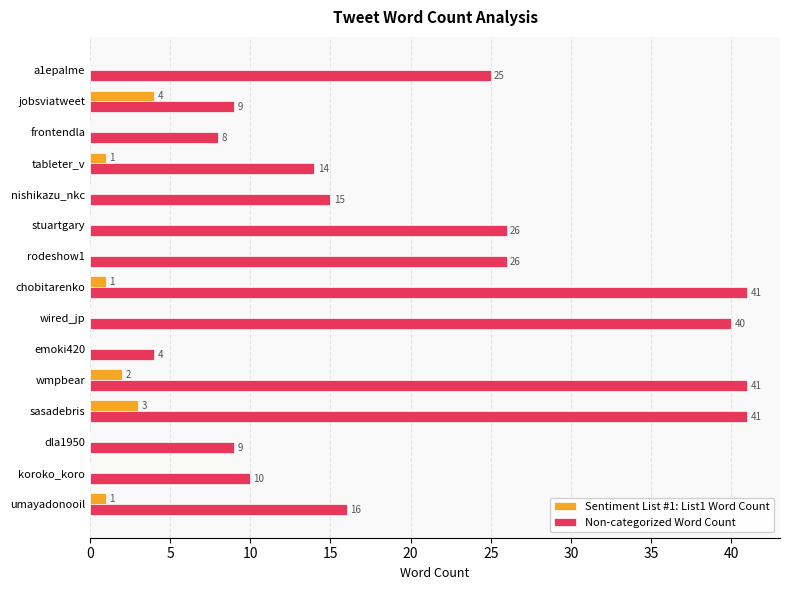

What is the maximum value for Non-categorized Word Count?

41